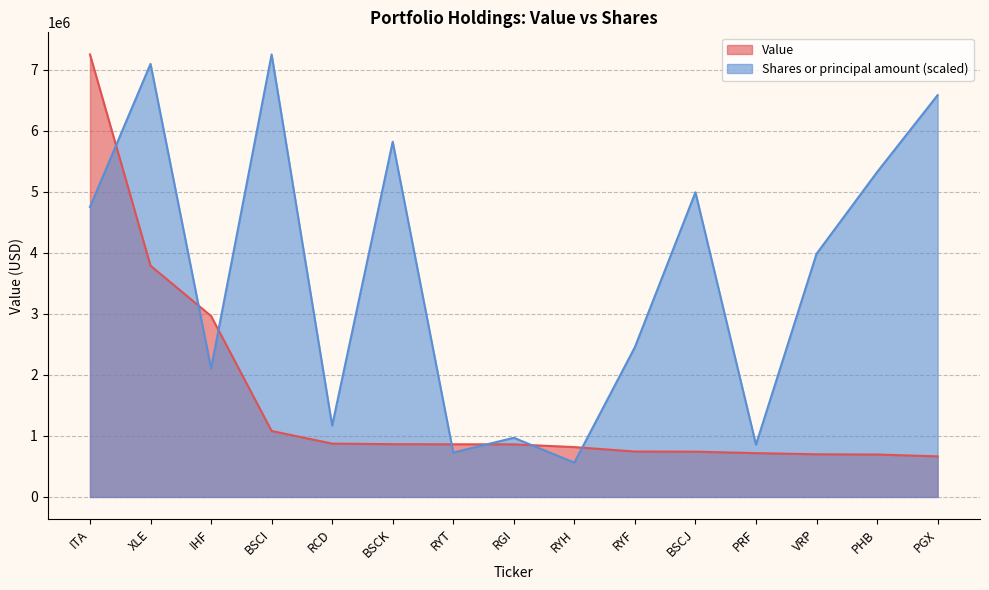

How many interior local peaks does the Shares or principal amount series have?

5